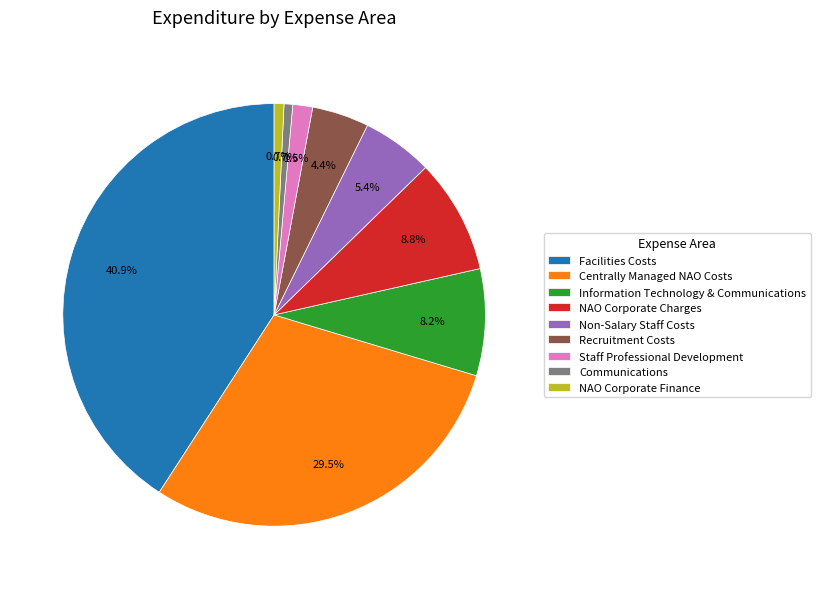

Does Staff Professional Development account for over 50% of the chart?

No